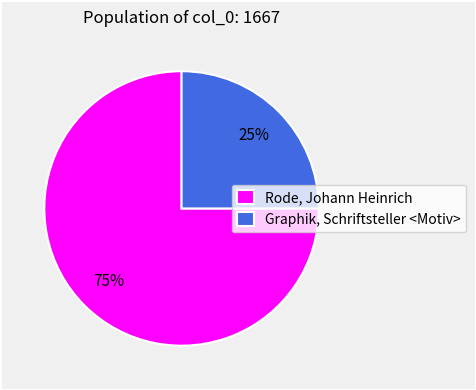

Which slice is the largest?

Rode, Johann Heinrich